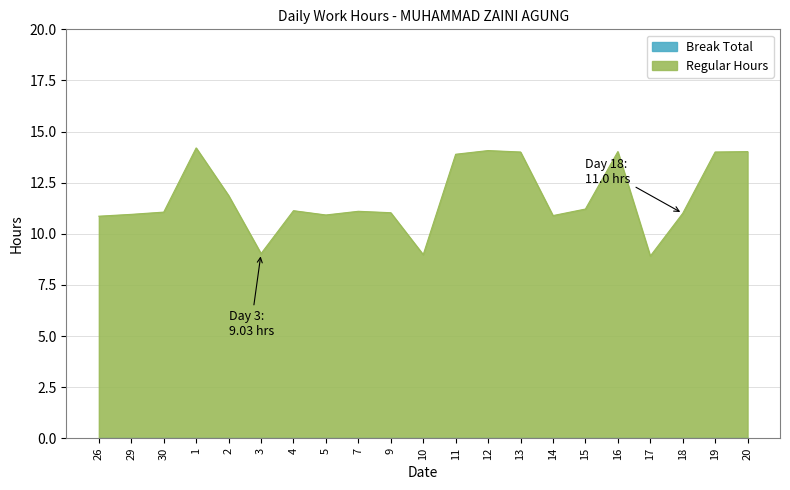

What position from the left is 29?

2